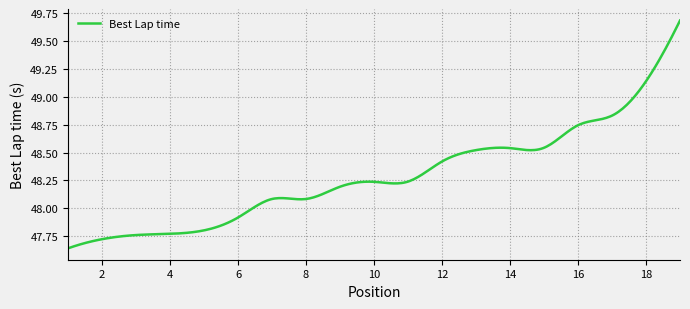

What is the greatest value displayed?

49.7